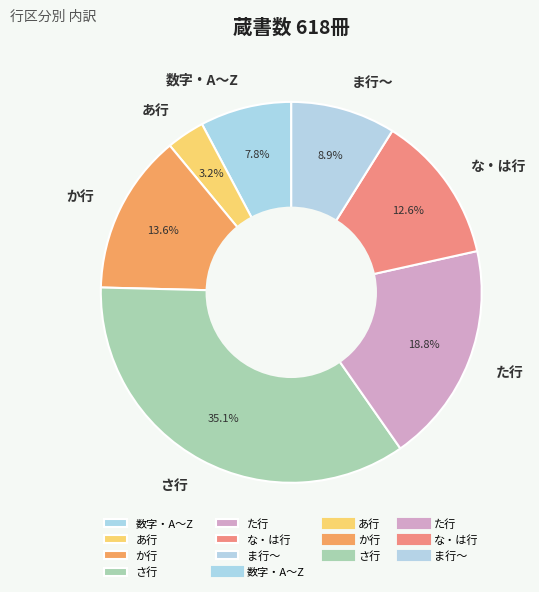

Rank the categories by value from lowest to highest.

あ行, 数字・A～Z, ま行～, な・は行, か行, た行, さ行